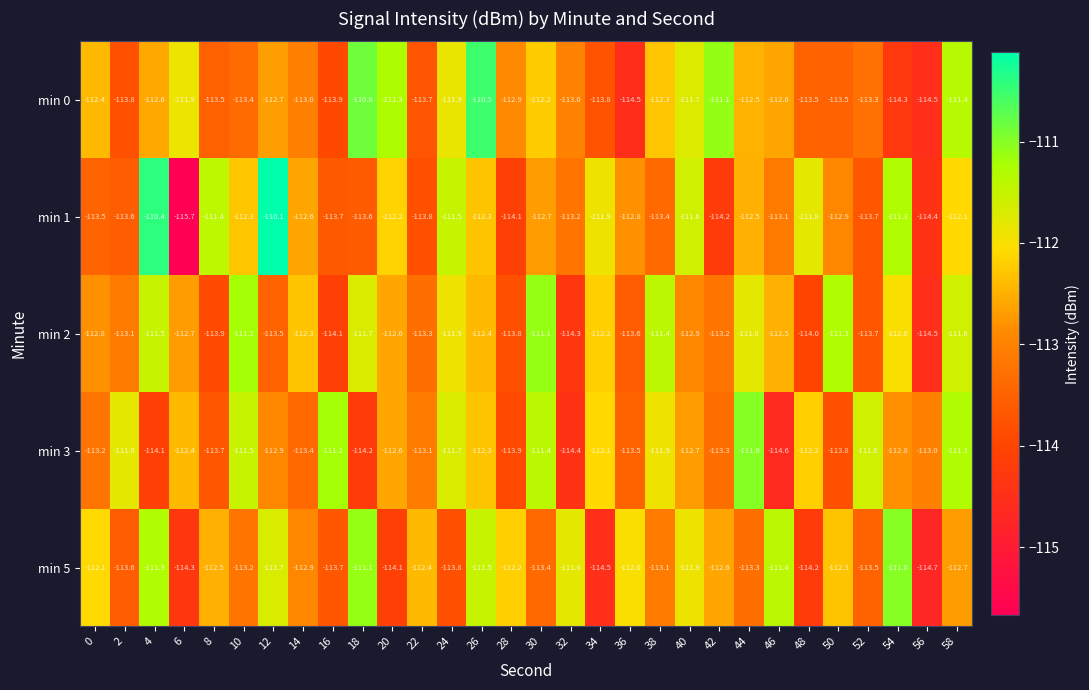

List the labels in order of min 3 value, largest first.

44, 16, 58, 30, 10, 52, 24, 2, 38, 34, 48, 26, 6, 20, 40, 54, 12, 56, 22, 0, 42, 14, 36, 8, 50, 28, 4, 18, 32, 46